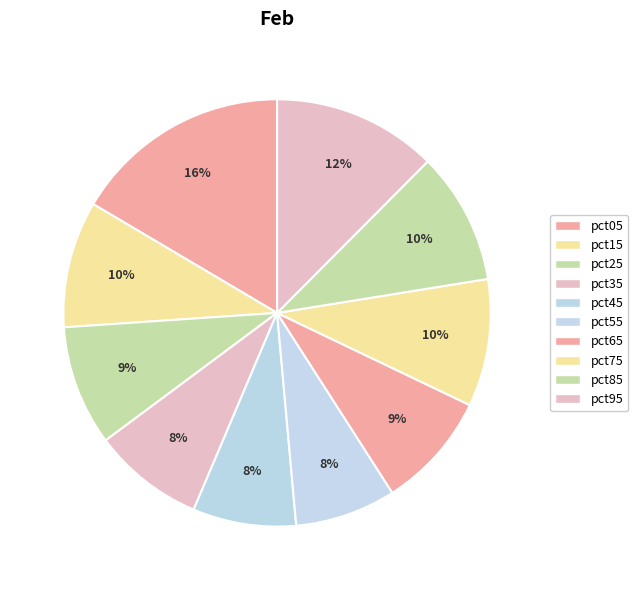

Which slice is the smallest?

pct55